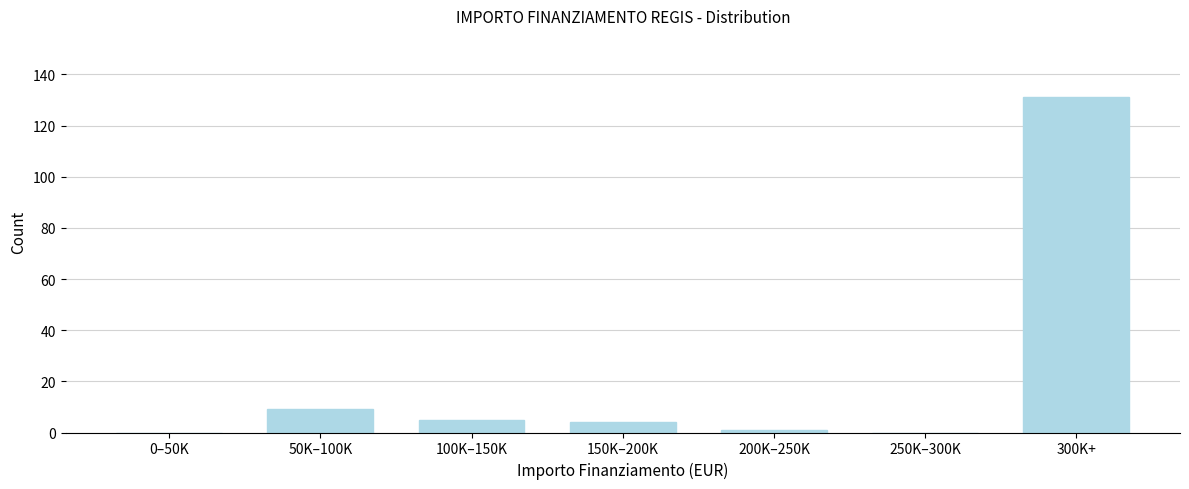

Reading right to left, extract all data points from this chart.

300K+=131	250K–300K=0	200K–250K=1	150K–200K=4	100K–150K=5	50K–100K=9	0–50K=0